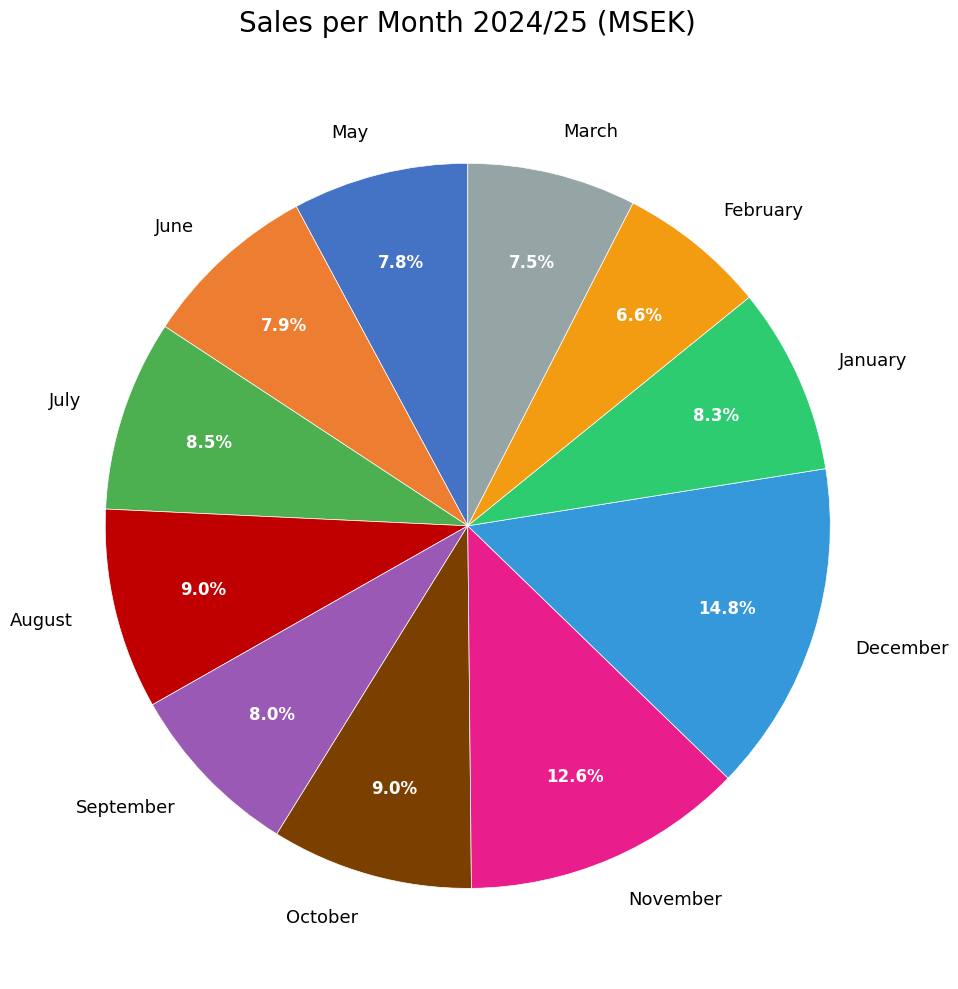

Does July represent more than half of the total?

No